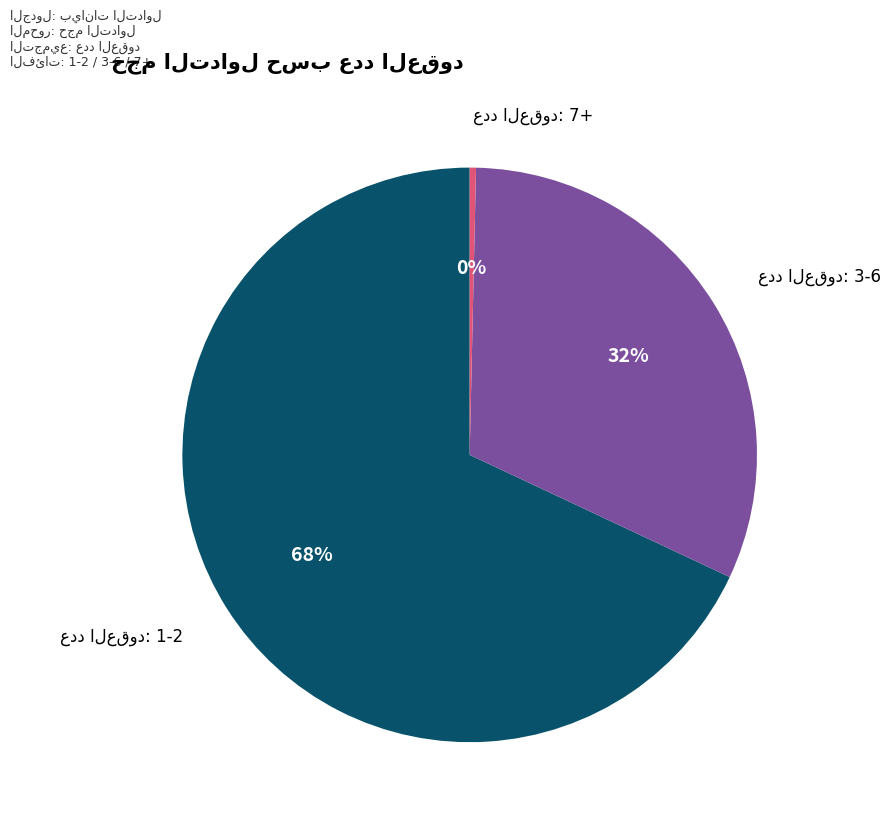

To the nearest percent, what is the average slice percentage?

33%